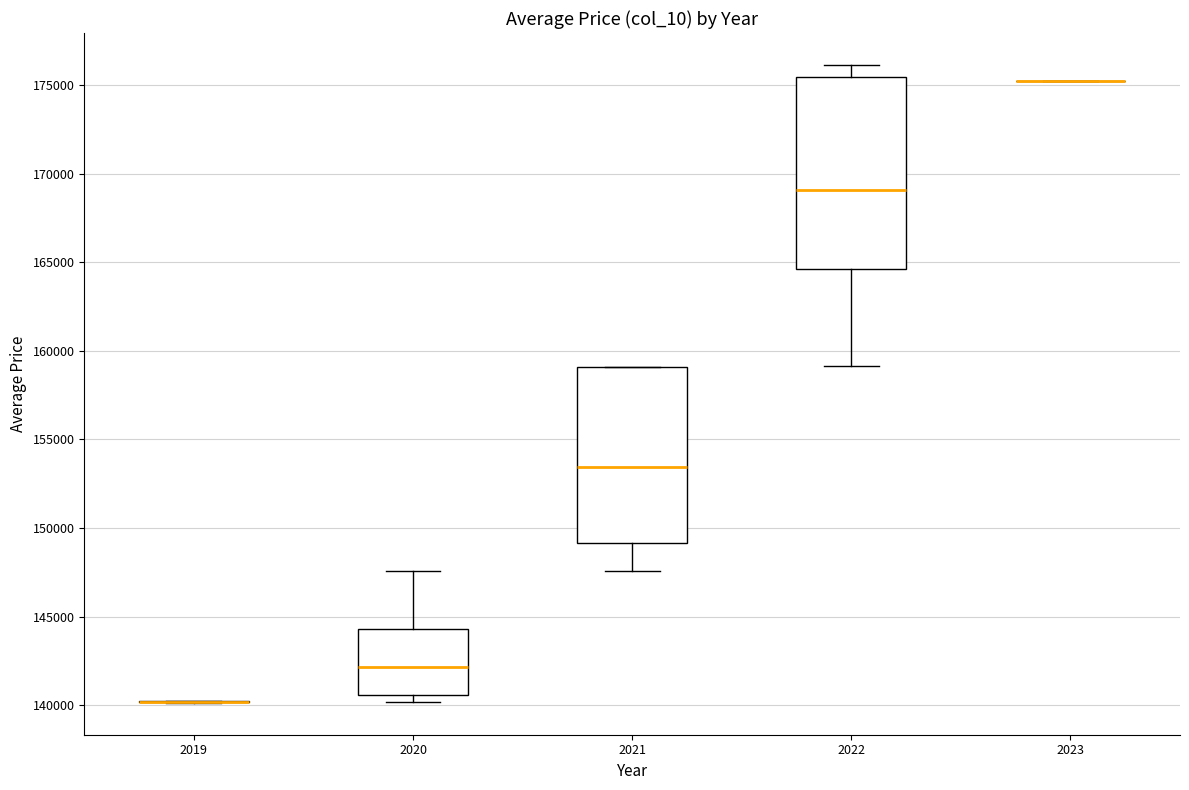

Which box is the tallest, from its lower edge to its upper edge?

2022